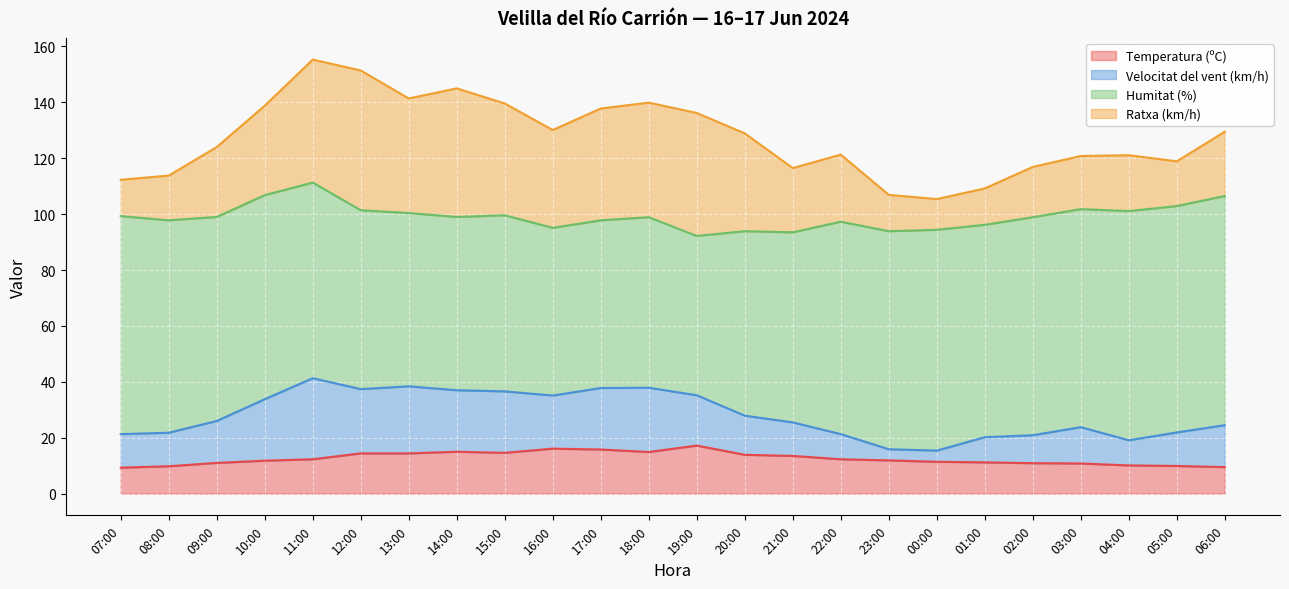

What is the greatest value displayed?

82.0